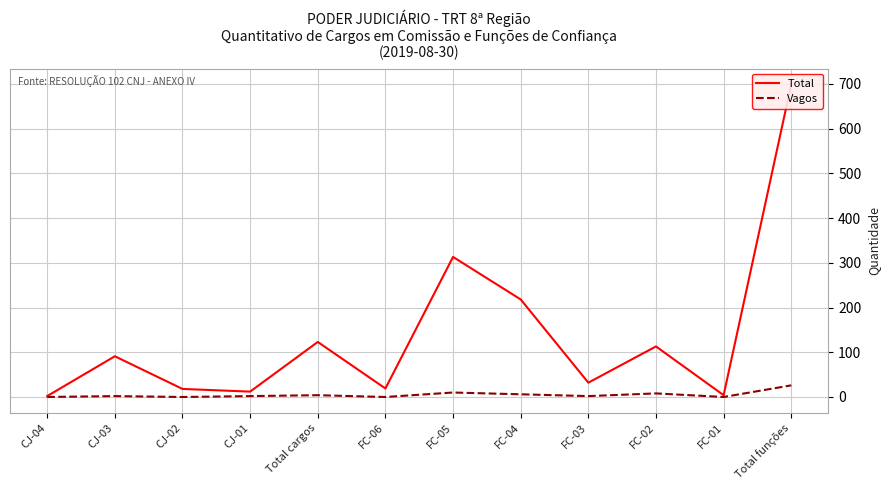

Rank the series at CJ-03 from highest to lowest value.

Total, Vagos